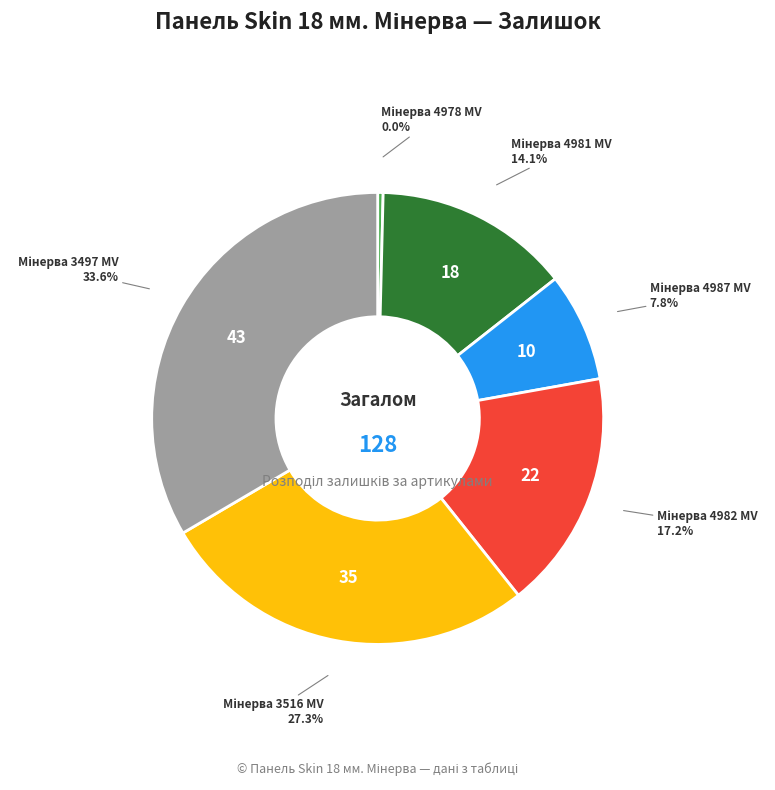

To the nearest percent, what is the average slice percentage?

17%